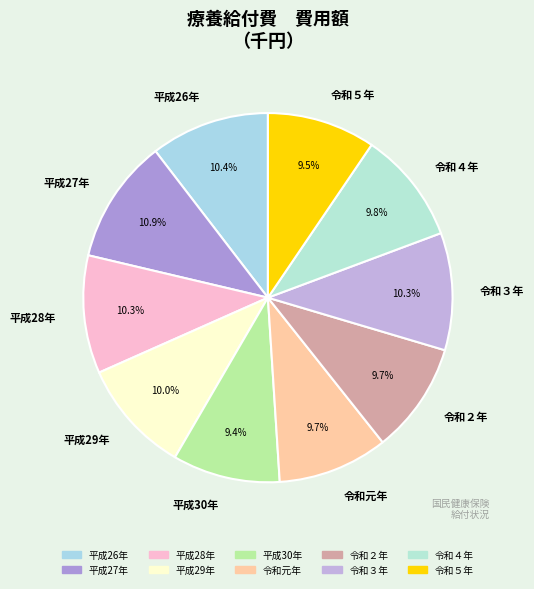

The 平成26年 slice represents 10% of the pie. True or false?

True